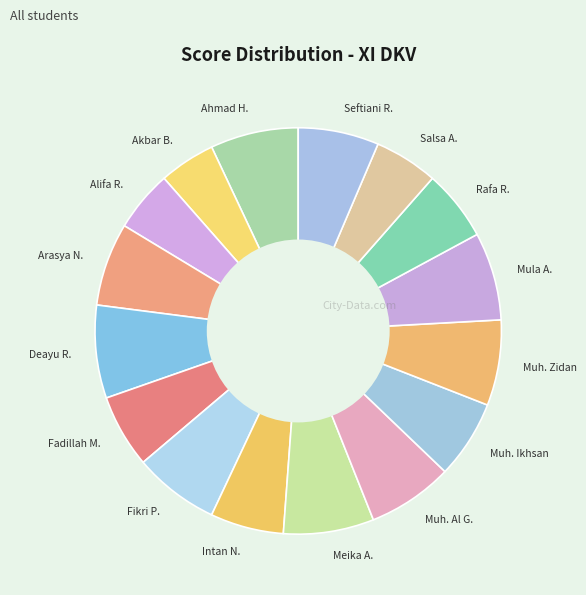

The Arasya N. slice represents 7% of the pie. True or false?

True